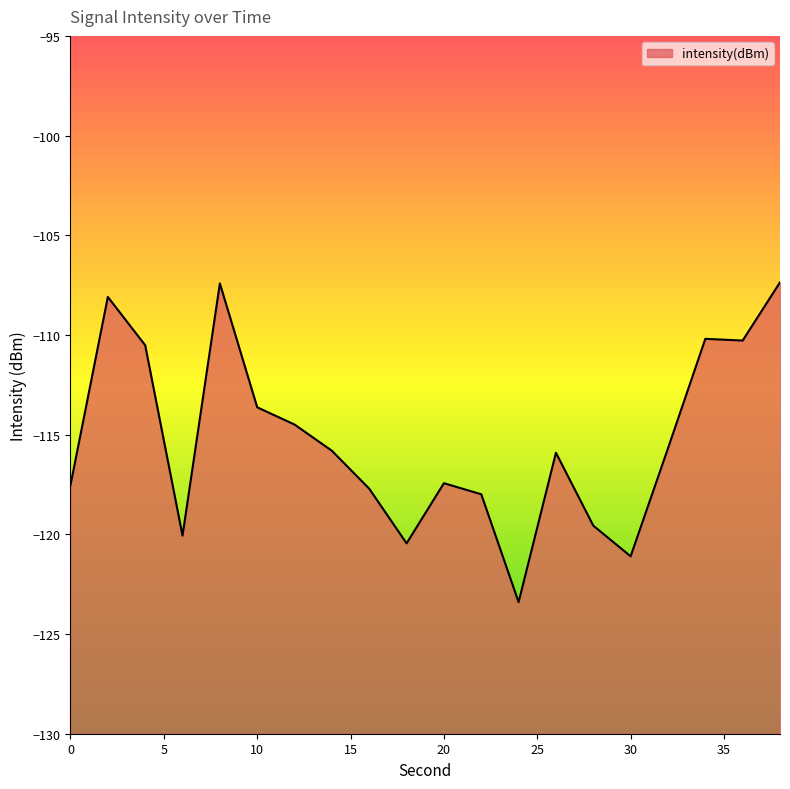

What is the average value?

-115.2